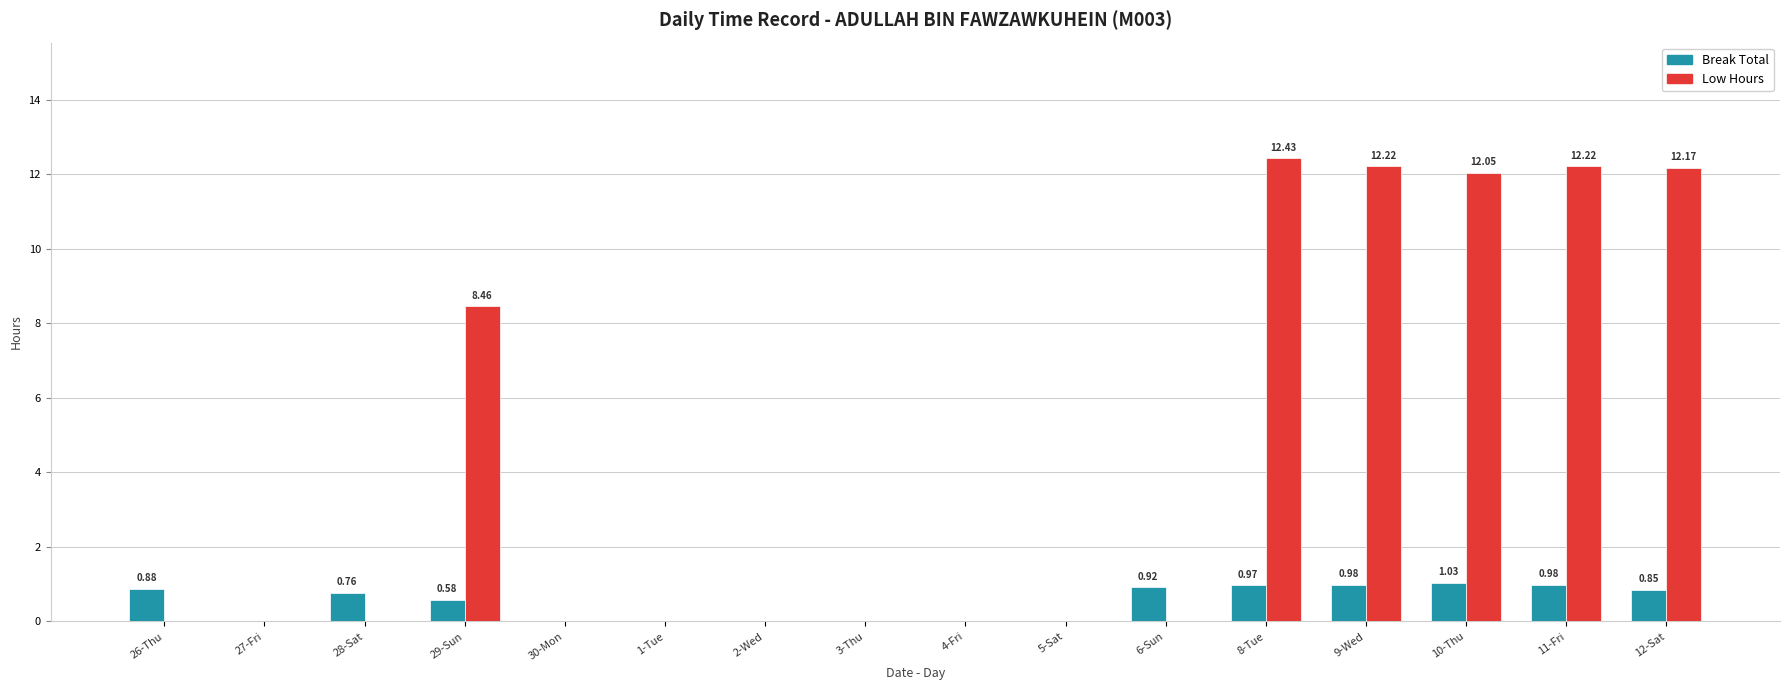

Where is Low Hours nearest to the value 6?

29-Sun